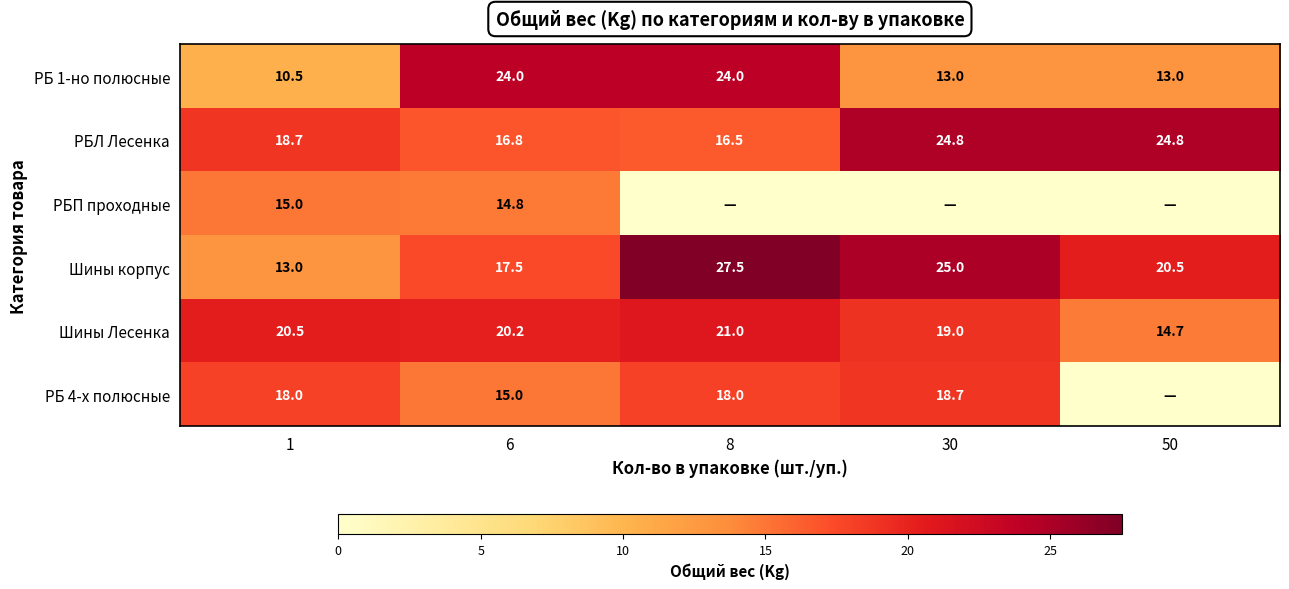

At 1, list the series in order from largest to smallest.

Шины Лесенка, РБЛ Лесенка, РБ 4-х полюсные, РБП проходные, Шины корпус, РБ 1-но полюсные